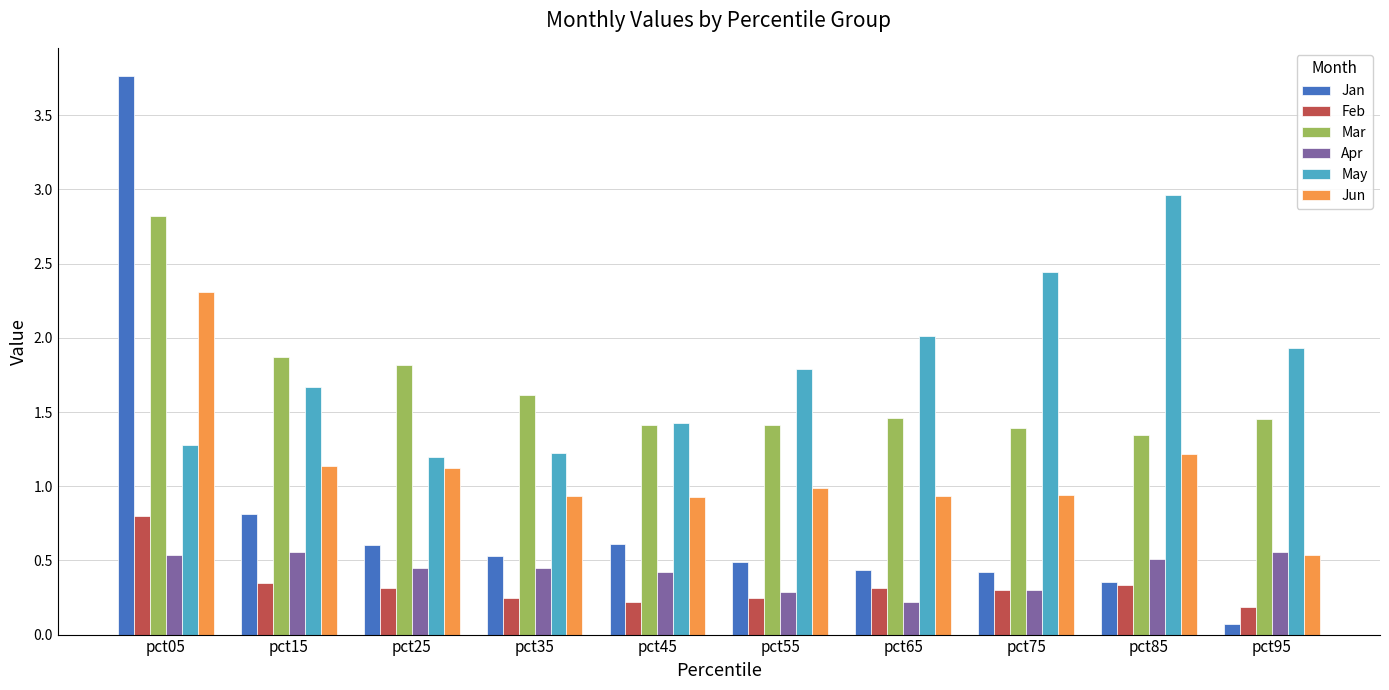

Which series changed the most between pct75 and pct85?

May